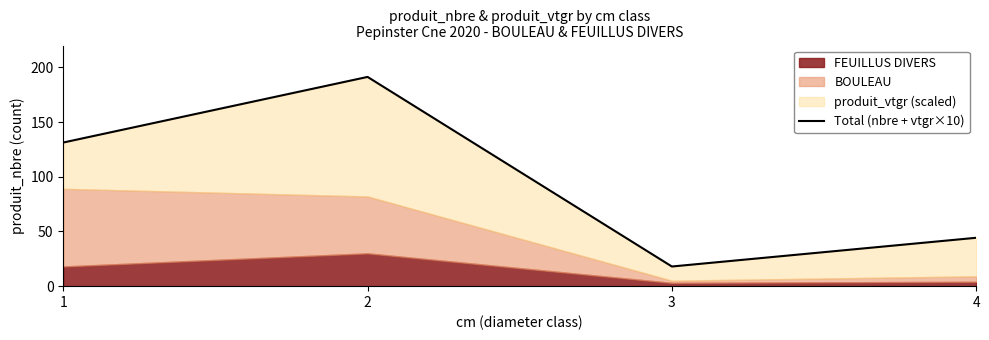

True or false: there are more than 2 points higher than both neighbors.

False